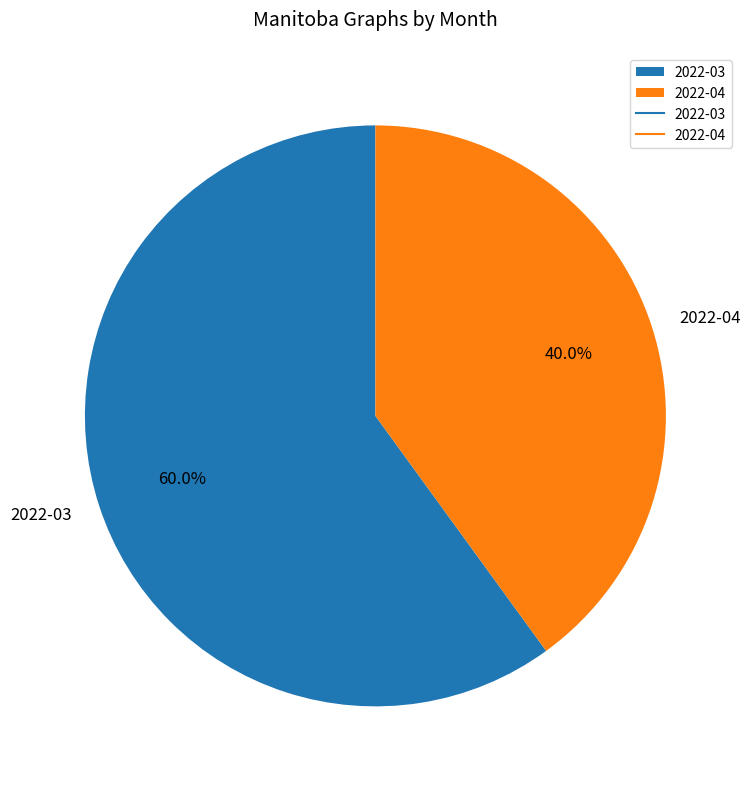

Which category has the biggest portion of the pie?

2022-03